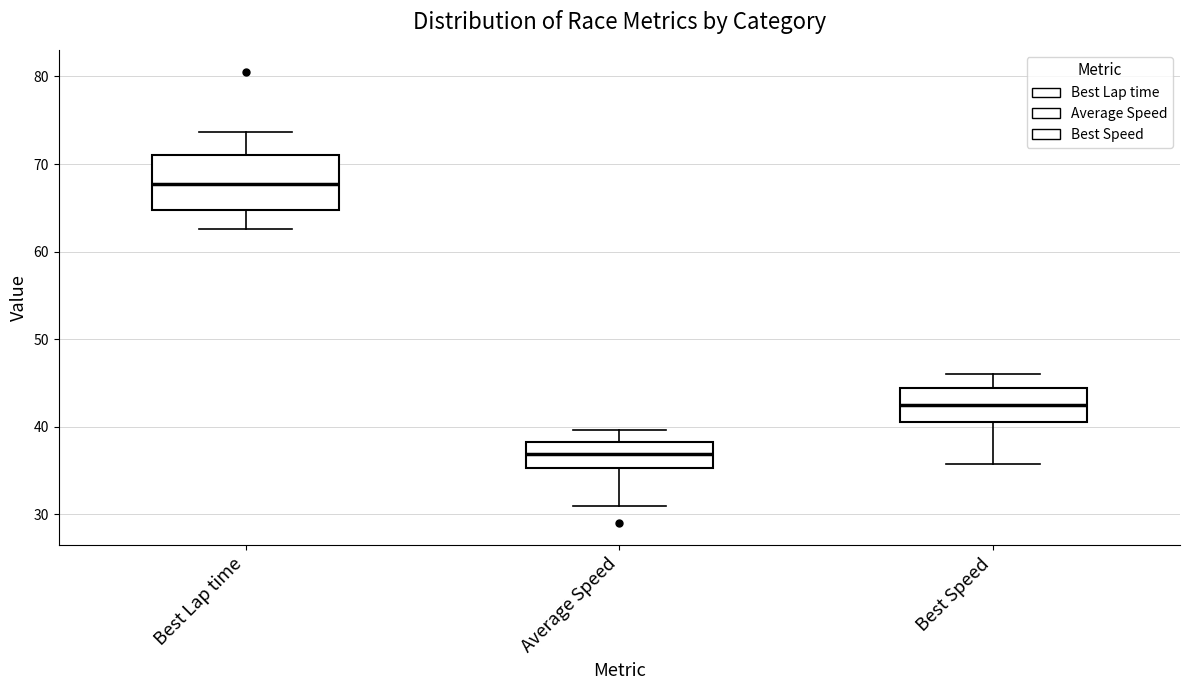

Reading left to right, transcribe this box plot: for each box, give where its median line is, the range the box spans, and where its two whiskers end, as read against the y-axis. The values are not printed on the chart, so give them approximately, as read against the axis.

Best Lap time: median 68, box 65 to 71, whiskers 63 to 74
Average Speed: median 37, box 35 to 38, whiskers 31 to 40
Best Speed: median 43, box 41 to 44, whiskers 36 to 46